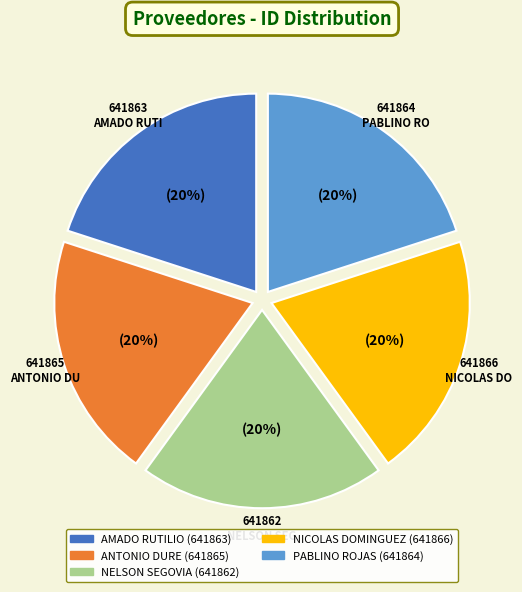

Is NICOLAS DOMINGUEZ the majority of the pie?

No